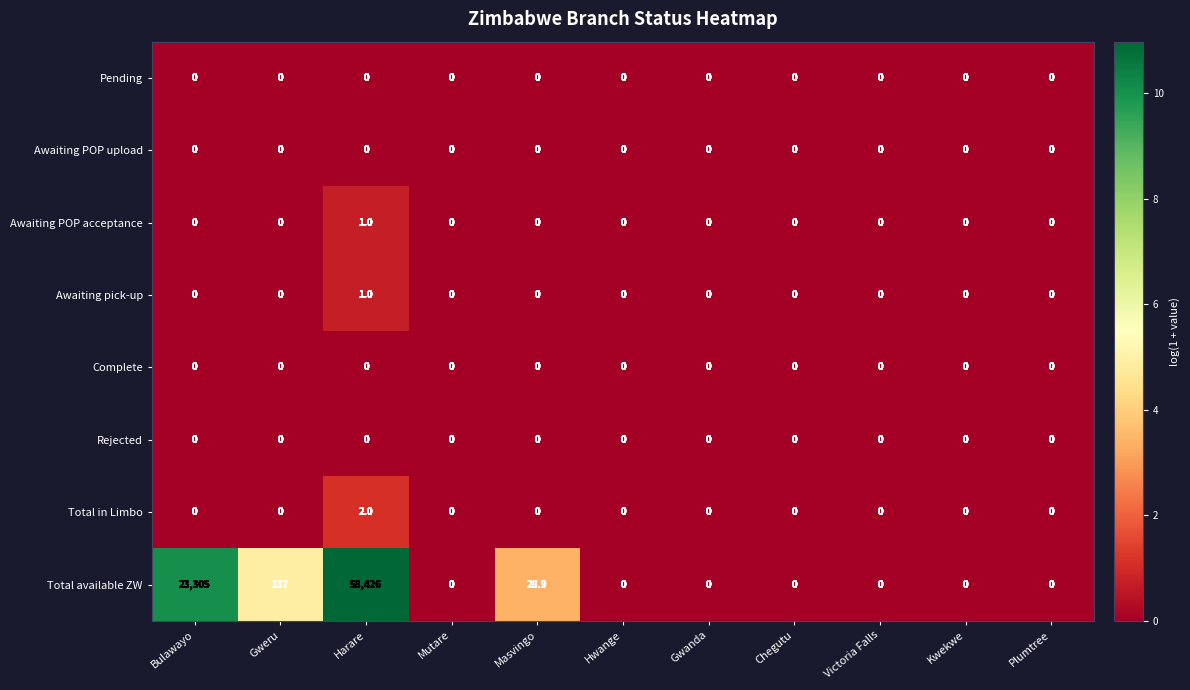

How many Awaiting pick-up values are between 0 and 1?

11